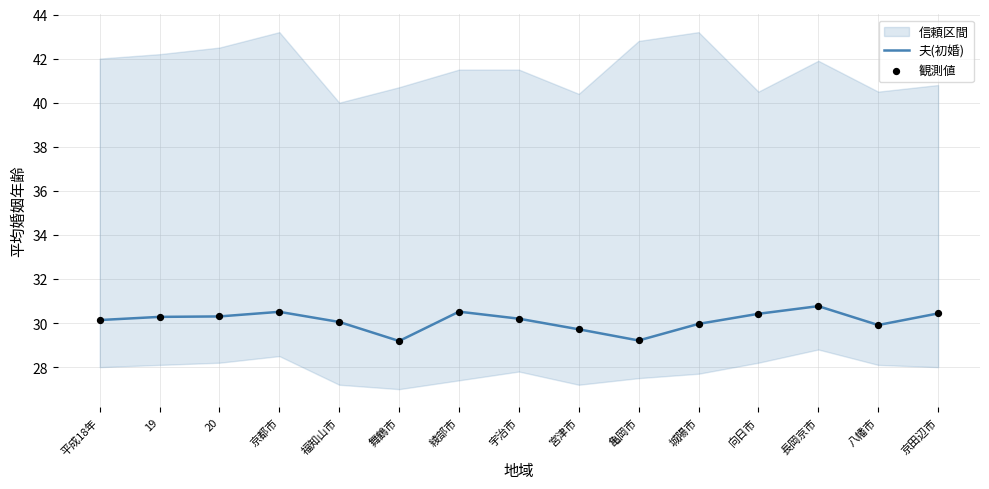

Which series has the largest total across all categories?

夫(初婚)